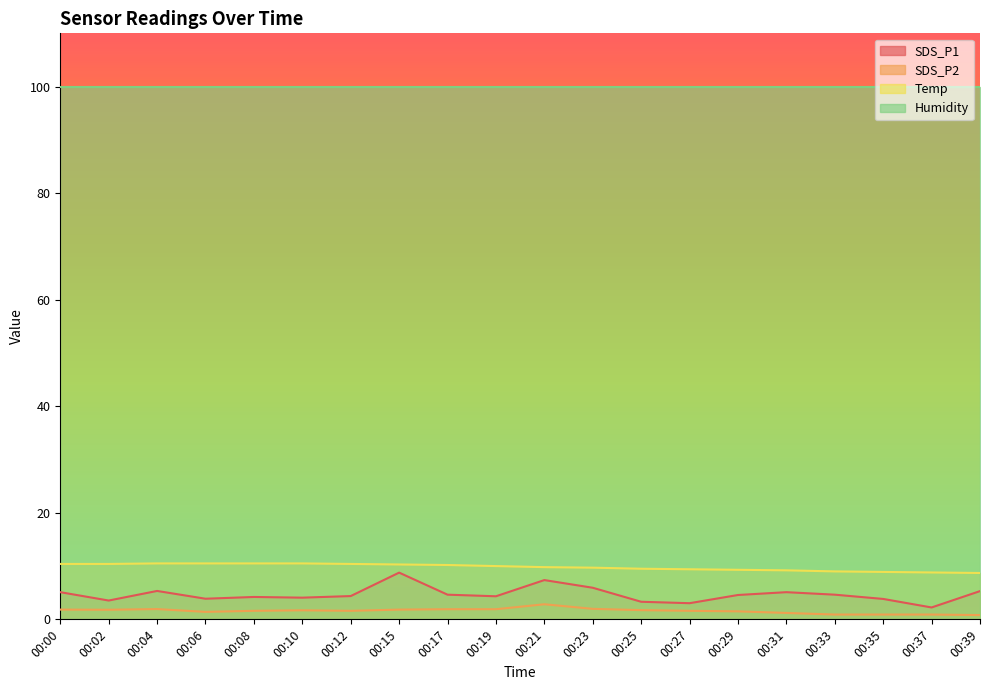

The value of SDS_P2 at 00:04 is 2.8. True or false?

False